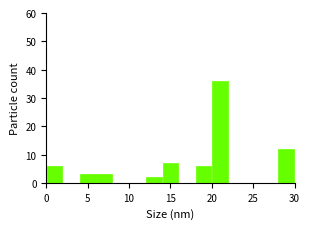

Reading left to right, list every bar in this chart as the range it spans on the x-axis followed by its height. The values are not printed on the chart, so give them approximately, as read against the axis.

0 to 2: 6
2 to 4: 0
4 to 6: 3
6 to 8: 3
8 to 10: 0
10 to 12: 0
12 to 14: 2
14 to 16: 7
16 to 18: 0
18 to 20: 6
20 to 22: 36
22 to 24: 0
24 to 26: 0
26 to 28: 0
28 to 30: 12